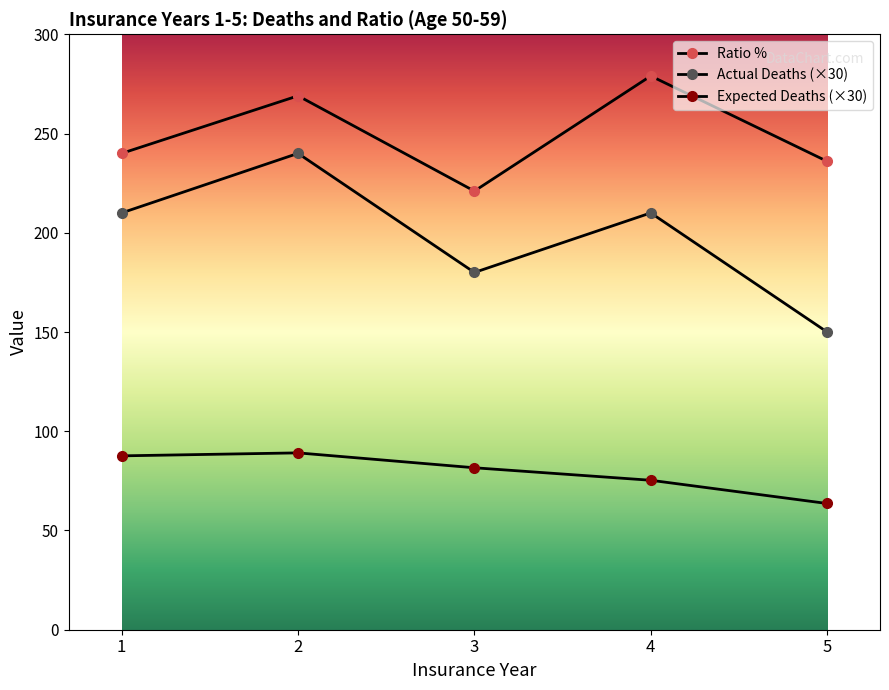

What is the minimum value shown in the chart?

63.6